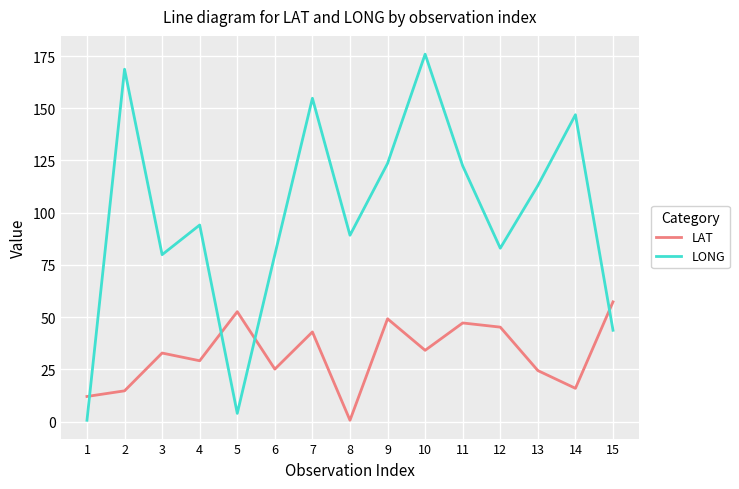

Where do LONG and LAT first cross each other?

1 and 2